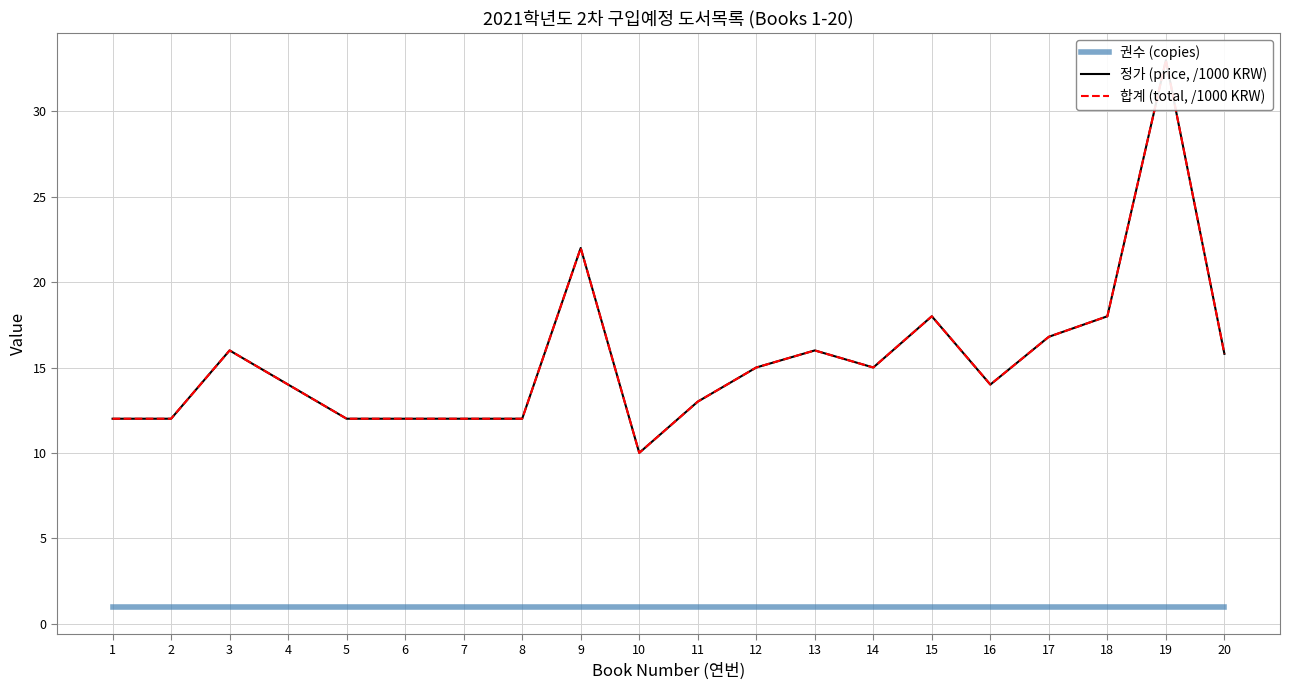

Reading left to right, what are all the values shown in this chart?

권수 (copies): 1.0	1.0	1.0	1.0	1.0	1.0	1.0	1.0	1.0	1.0	1.0	1.0	1.0	1.0	1.0	1.0	1.0	1.0	1.0	1.0
정가 (price, /1000 KRW): 12.0	12.0	16.0	14.0	12.0	12.0	12.0	12.0	22.0	10.0	13.0	15.0	16.0	15.0	18.0	14.0	16.8	18.0	33.0	15.8
합계 (total, /1000 KRW): 12.0	12.0	16.0	14.0	12.0	12.0	12.0	12.0	22.0	10.0	13.0	15.0	16.0	15.0	18.0	14.0	16.8	18.0	33.0	15.8